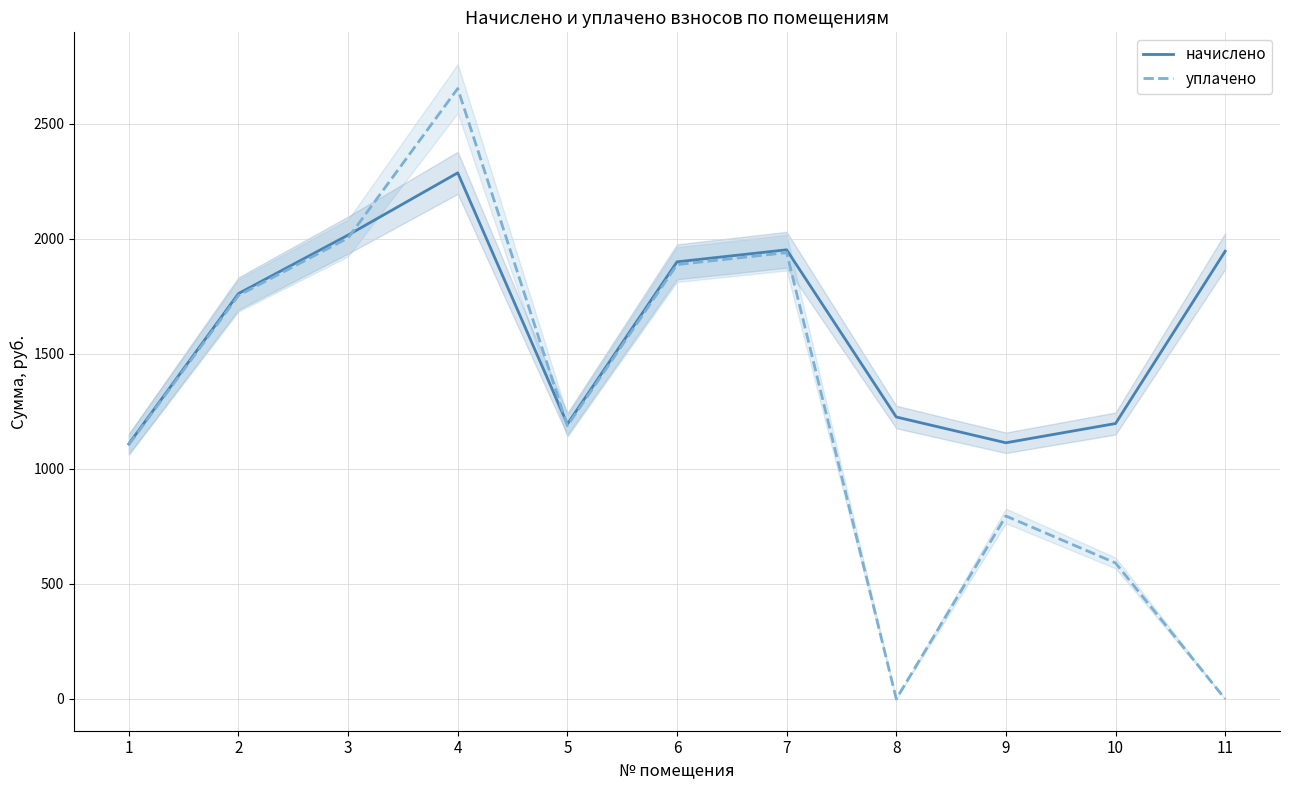

How many values in the начислено series are below 1761?

5